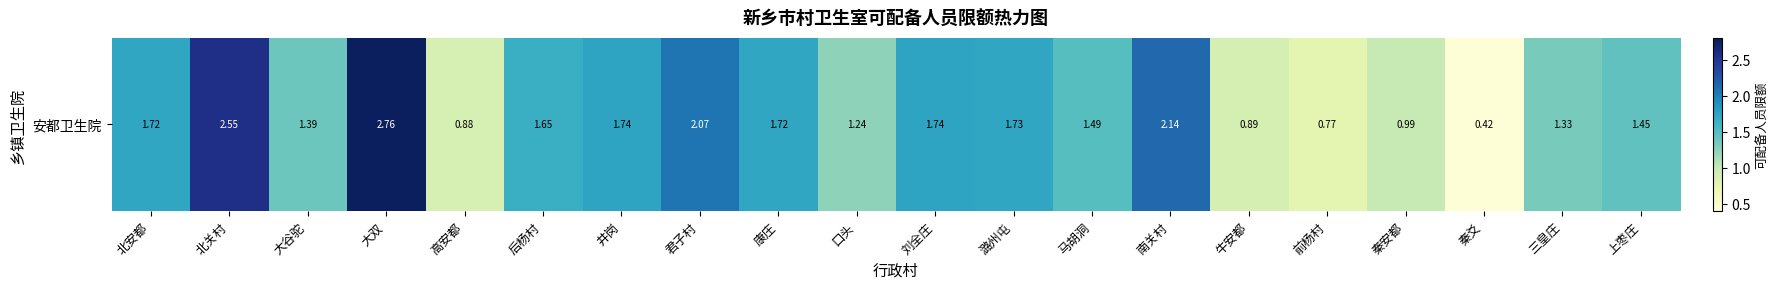

Where does the data first go above 1?

北安都